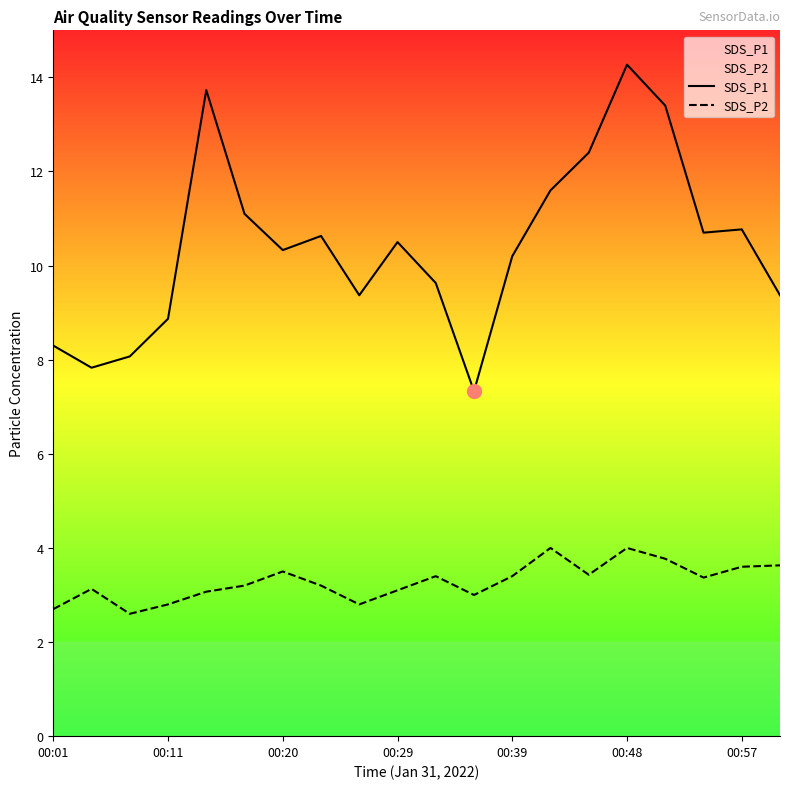

True or false: SDS_P2 and SDS_P1 cross at least once.

False